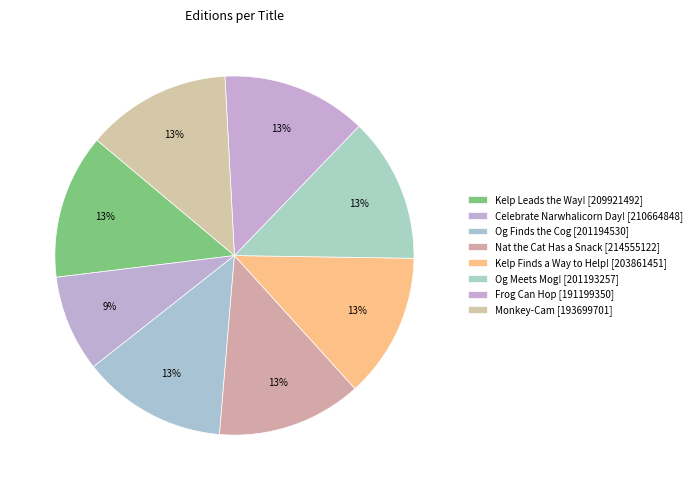

How many segments does this pie chart have?

8